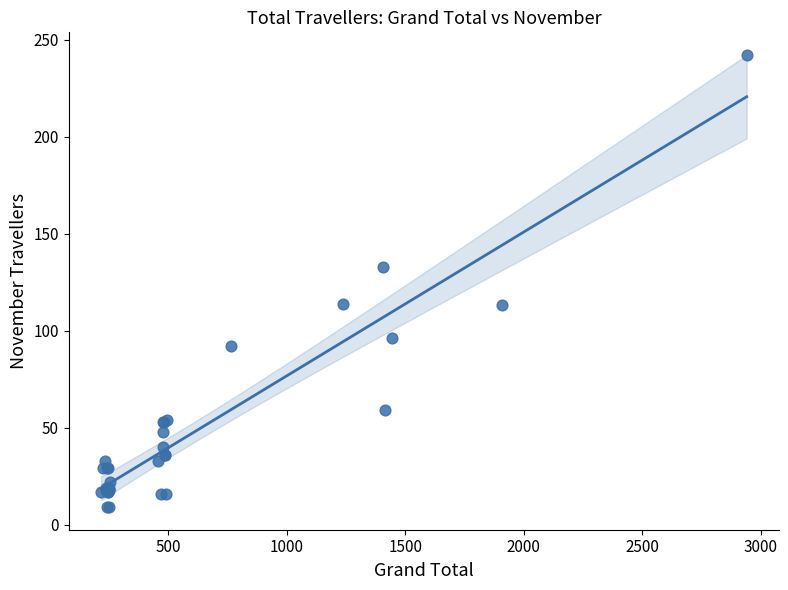

What Y value in the scatter plot is closest to 125?

133